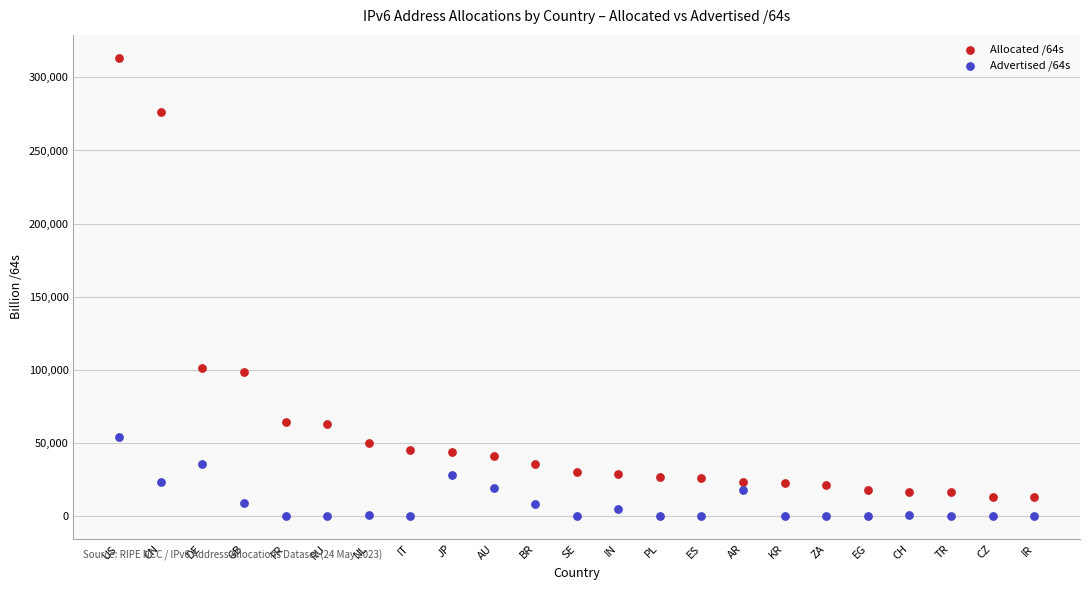

Which series contains the highest Y value?

Allocated /64s